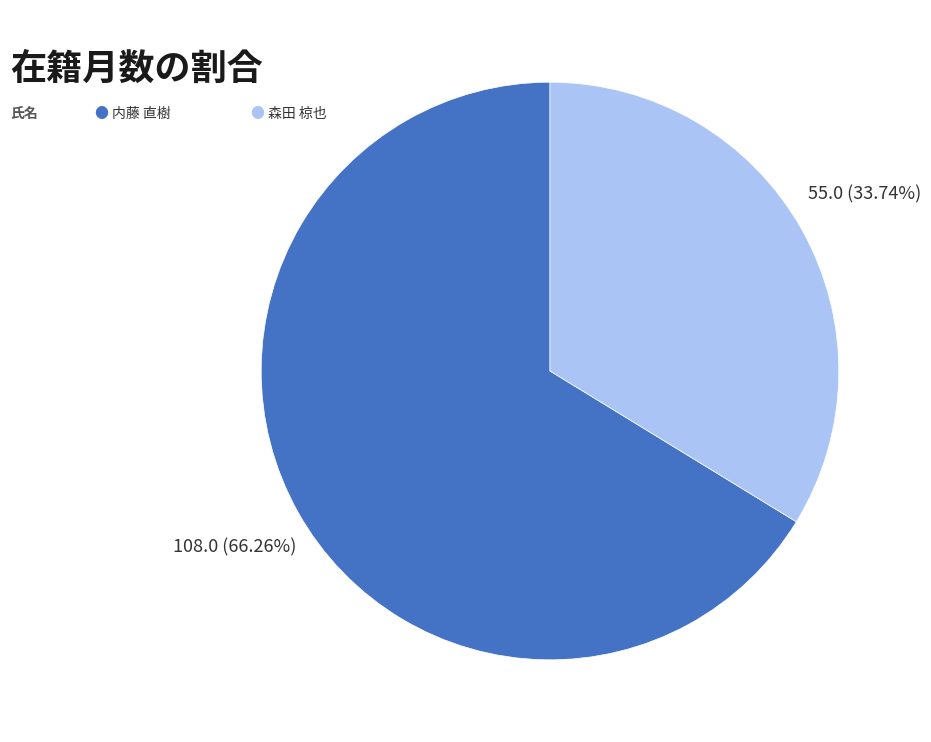

Is there a majority slice in this chart?

Yes